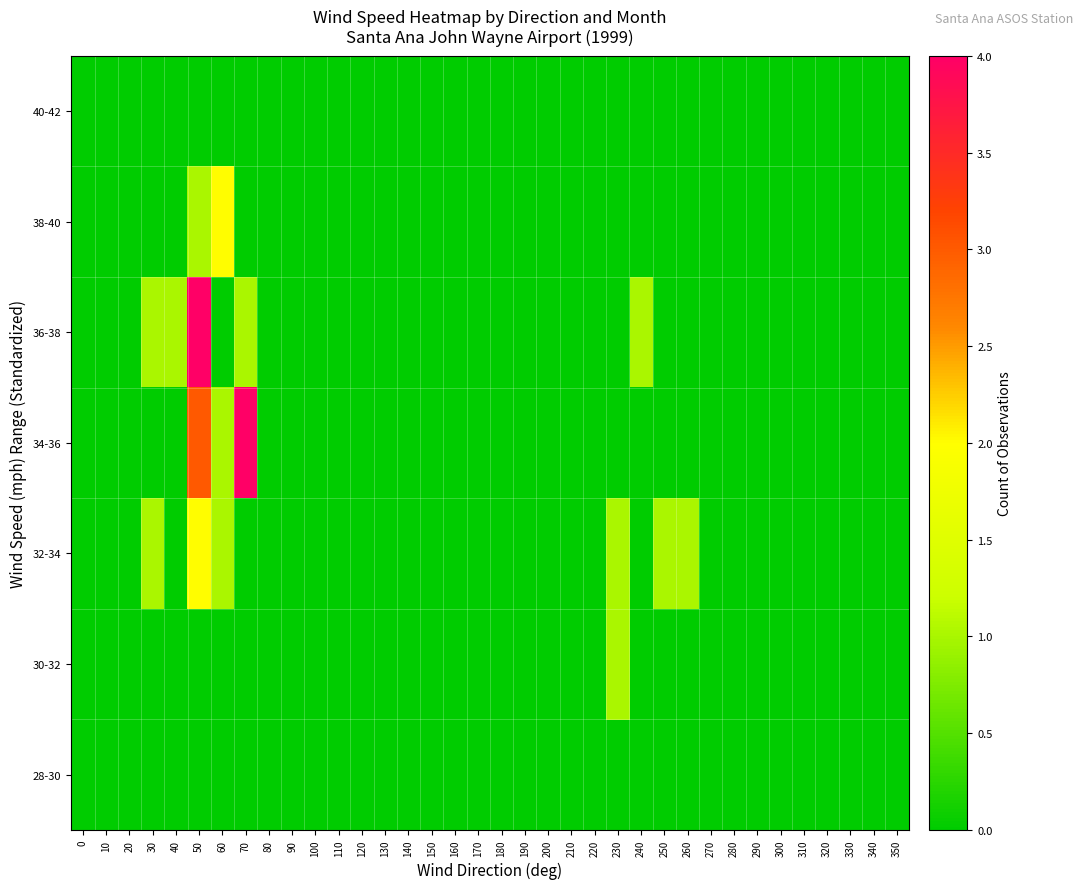

At which category is the sum across all series the highest?

50